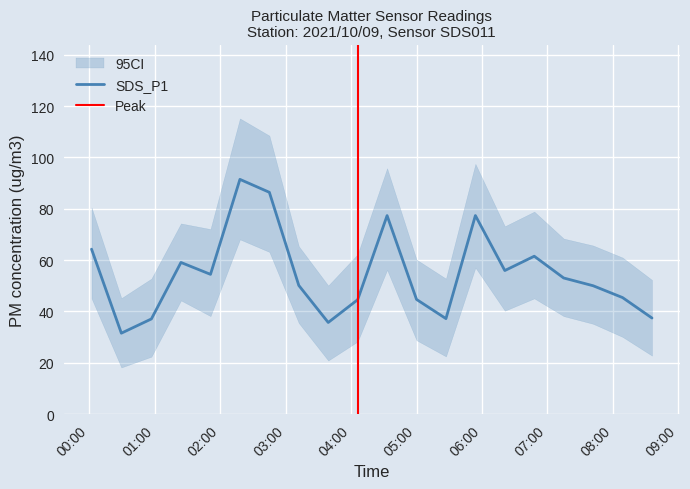

The value at 2021/10/09 08:09:00 is 17.9. True or false?

False